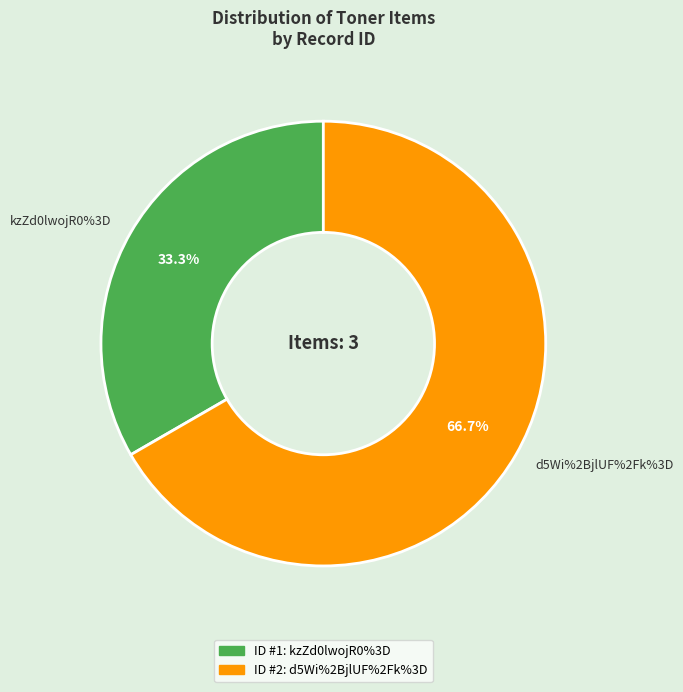

To the nearest percent, what is the difference between the kzZd0lwojR0%3D and d5Wi%2BjlUF%2Fk%3D slice percentages?

33%